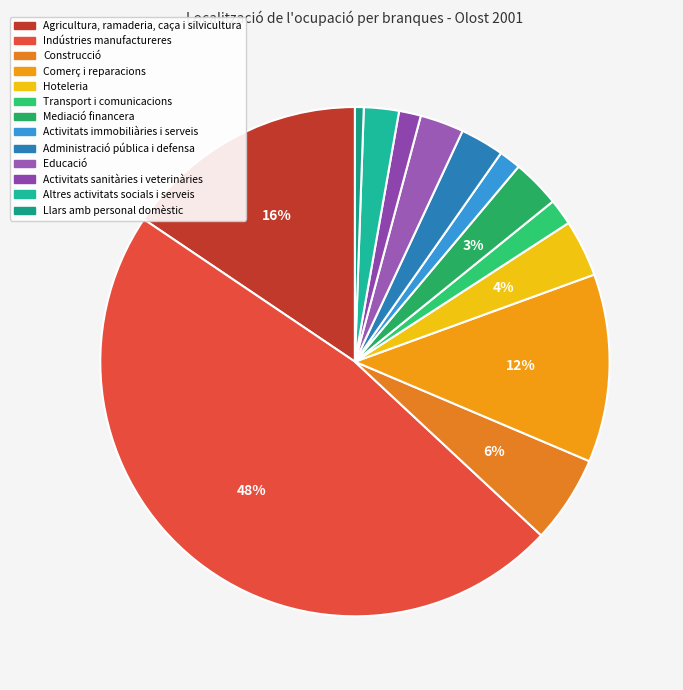

How many segments does this pie chart have?

13